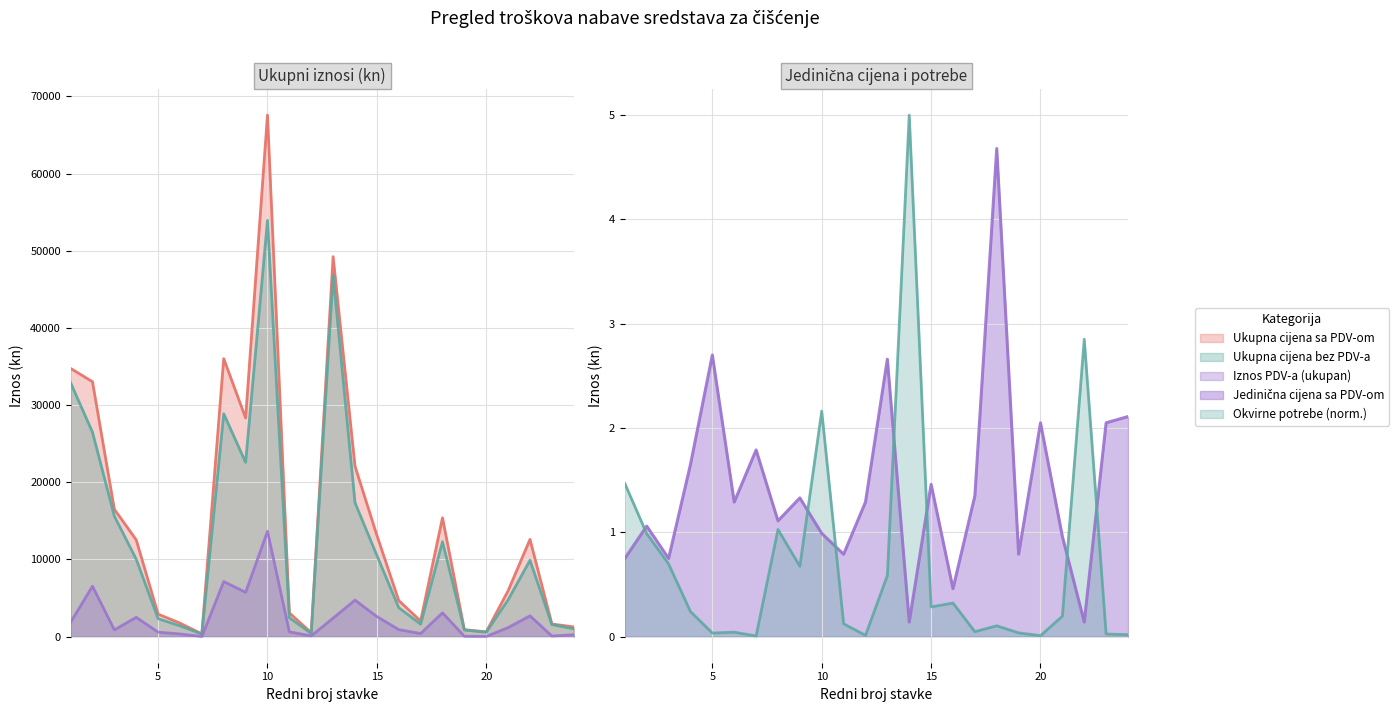

Is the value of Ukupna cijena bez PDV-a at 24 greater than the value of Ukupna cijena sa PDV-om at 5?

No